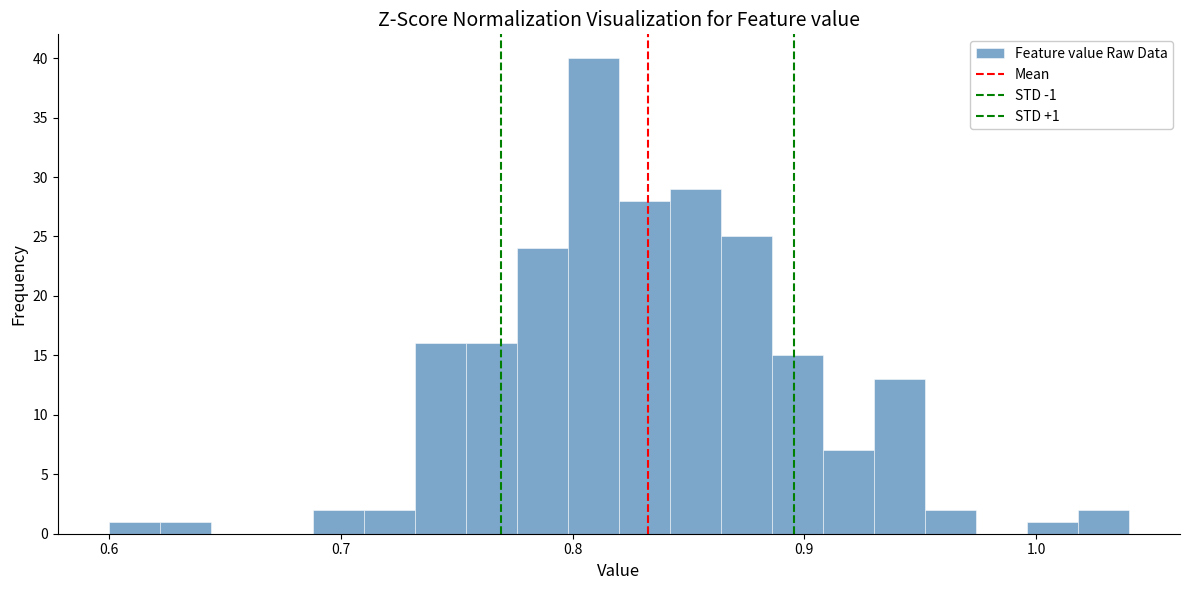

Read against the x-axis, roughly where is the centre of the tallest bar?

0.81